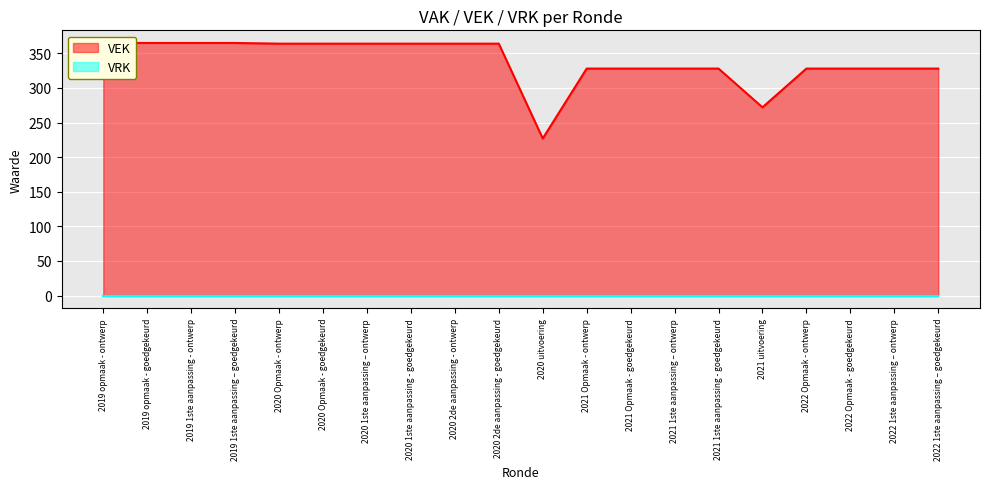

The value at 2020 uitvoering is 114. True or false?

False